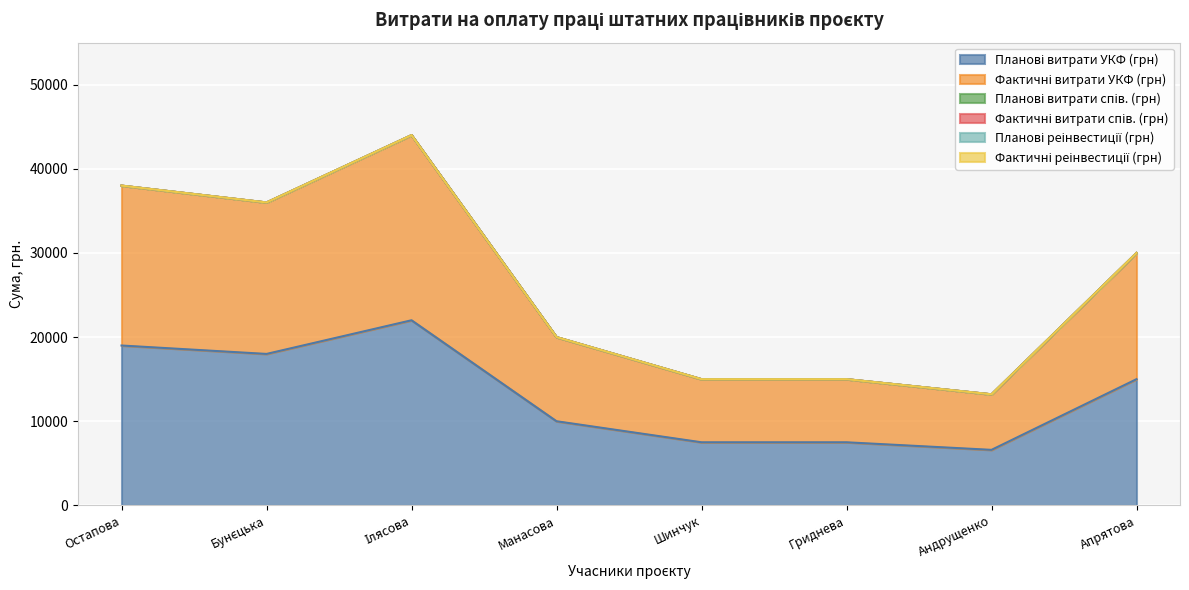

Which series has the largest total across all categories?

Планові витрати УКФ (грн)